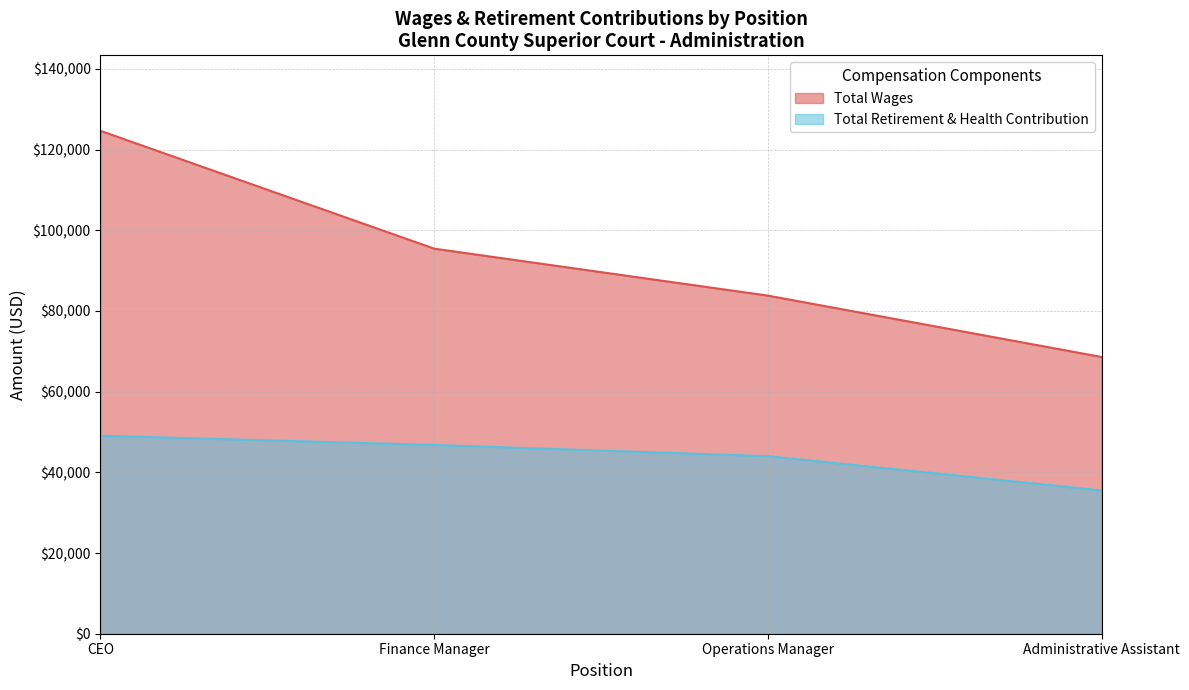

What is the lowest value of the Total Wages series?

68596